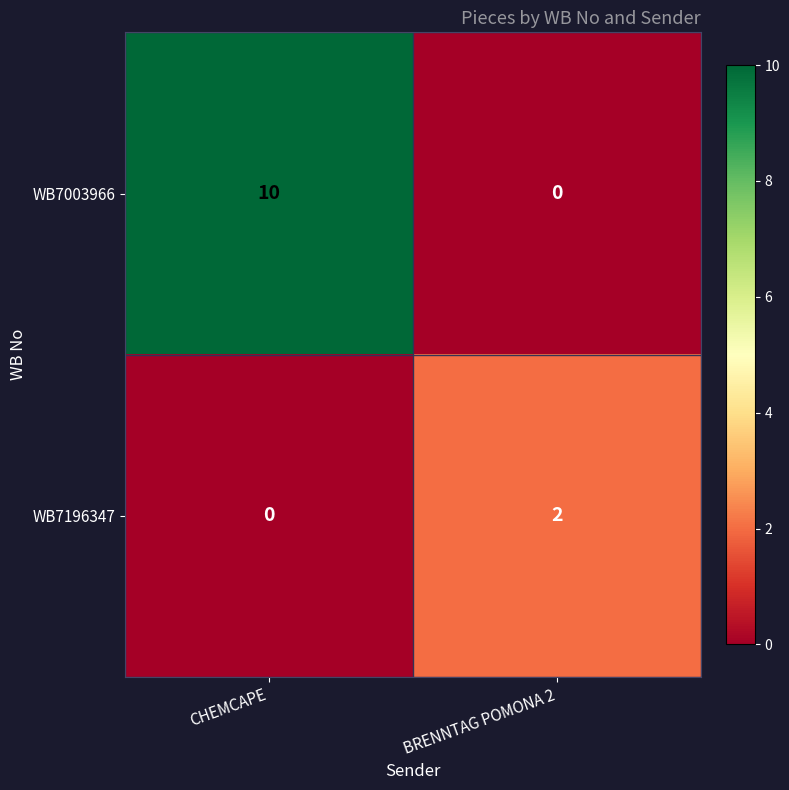

The WB7196347 series shows 0 at CHEMCAPE. True or false?

True